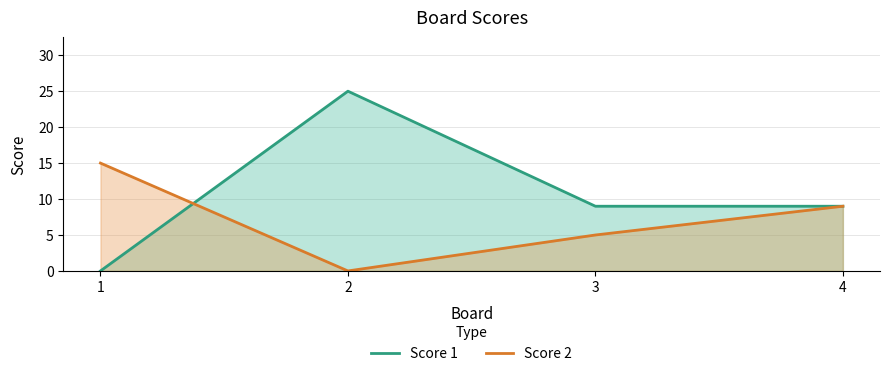

What is the difference between the maximum and minimum values in the Score 1 series?

25